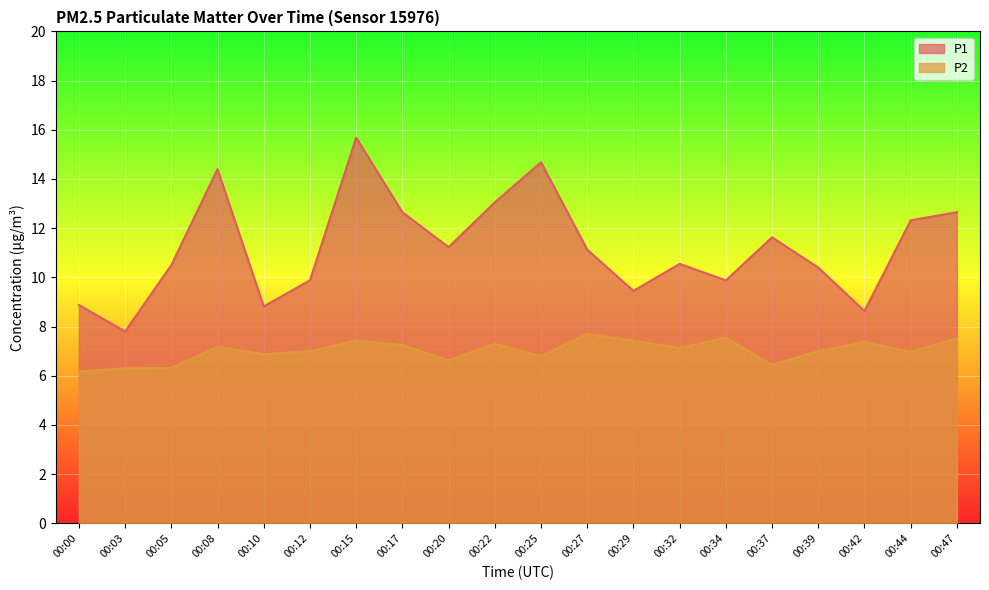

What is the value of the P1 point at the 18th from the left?

8.6